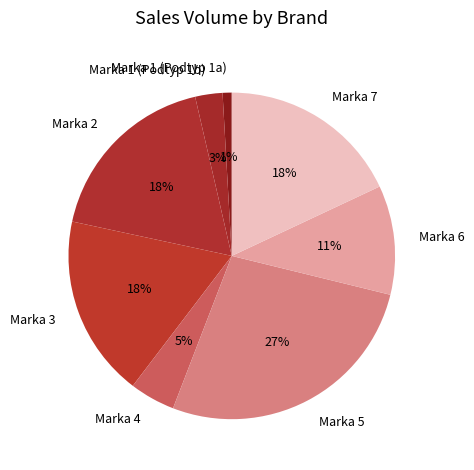

How many segments does this pie chart have?

8